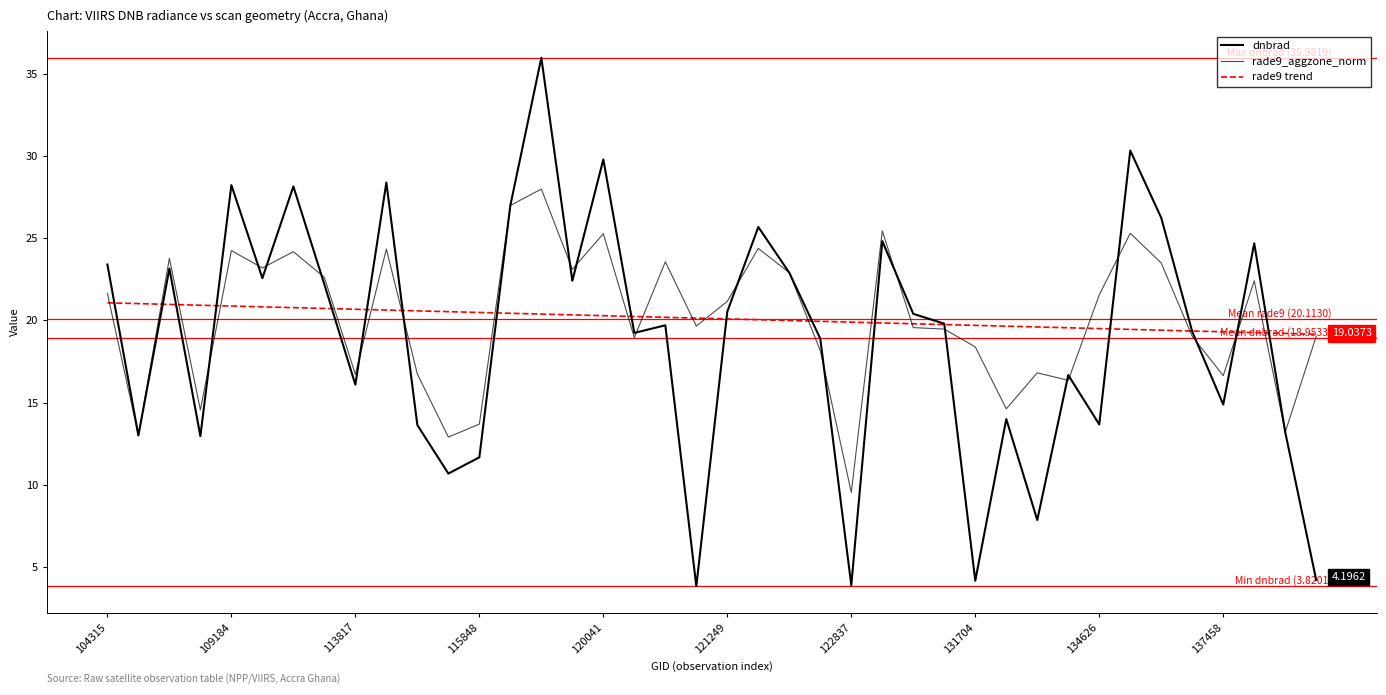

Does the chart display data point markers on the line(s)?

No